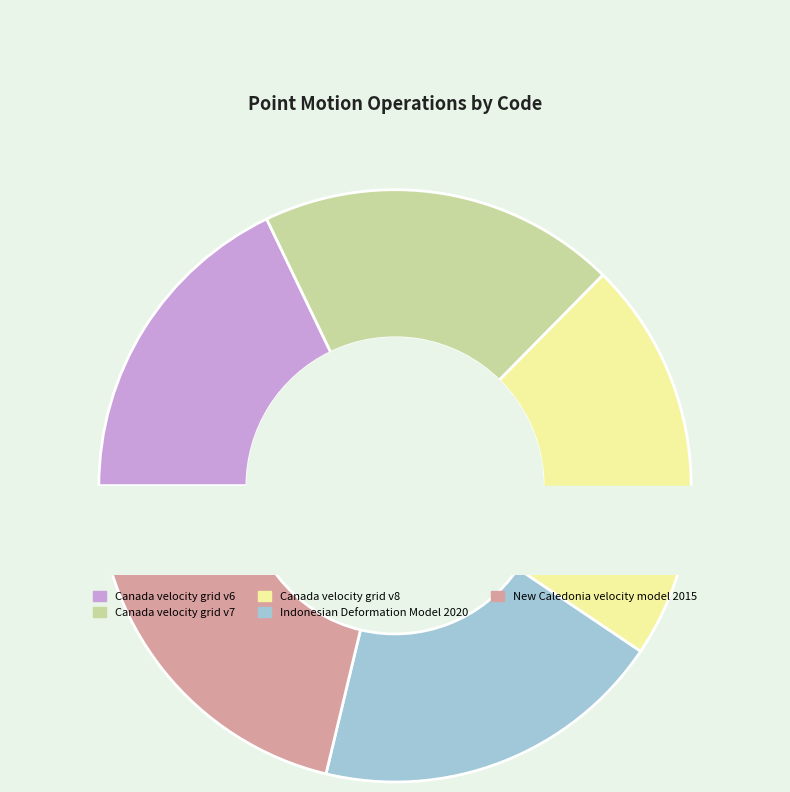

What is the largest slice in the pie chart?

Canada velocity grid v8